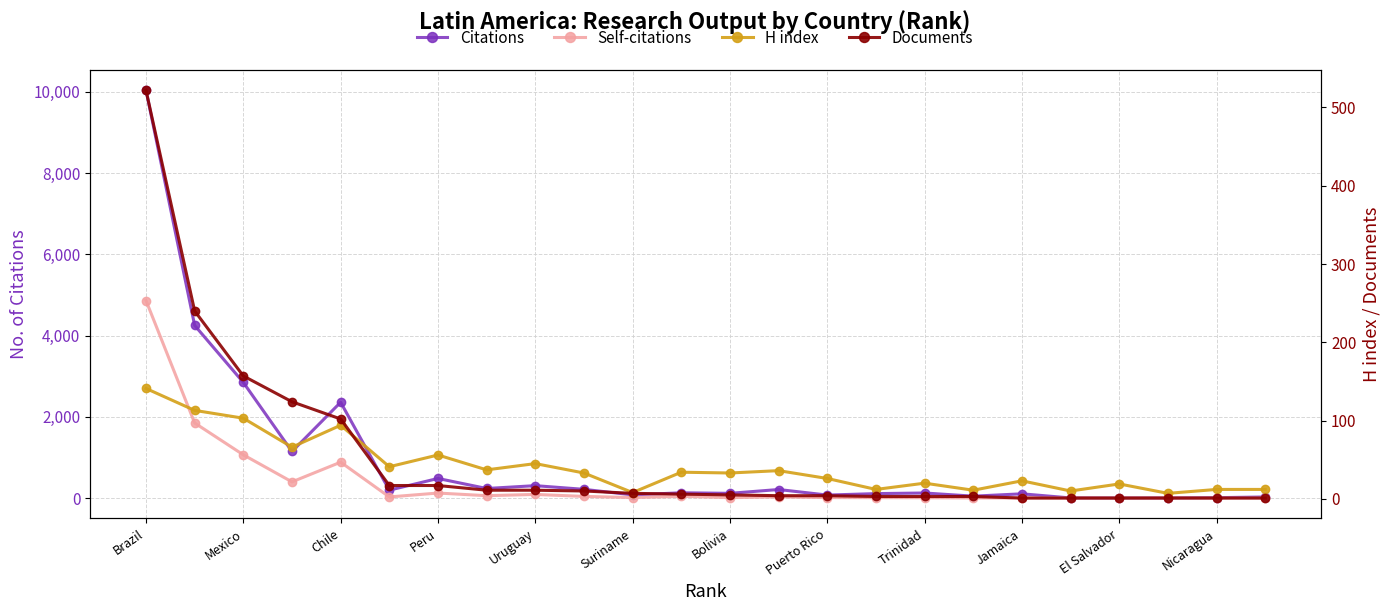

How many times do Documents and H index cross each other?

1